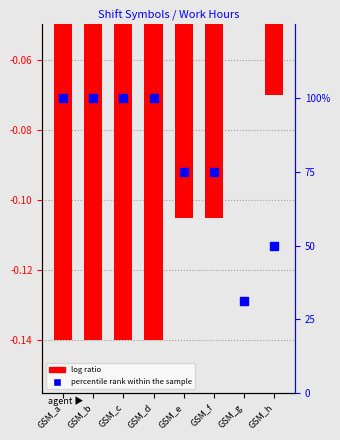

What are all the series names shown in the legend?

log ratio, percentile rank within the sample